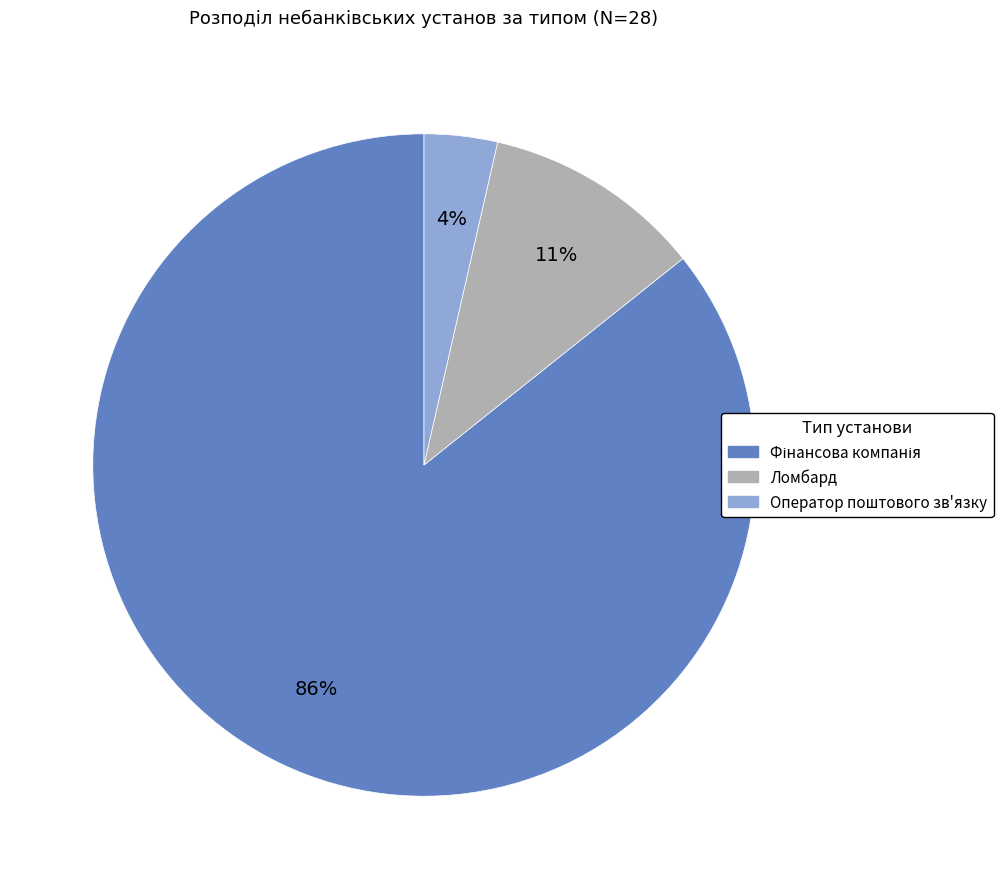

Is there a majority slice in this chart?

Yes